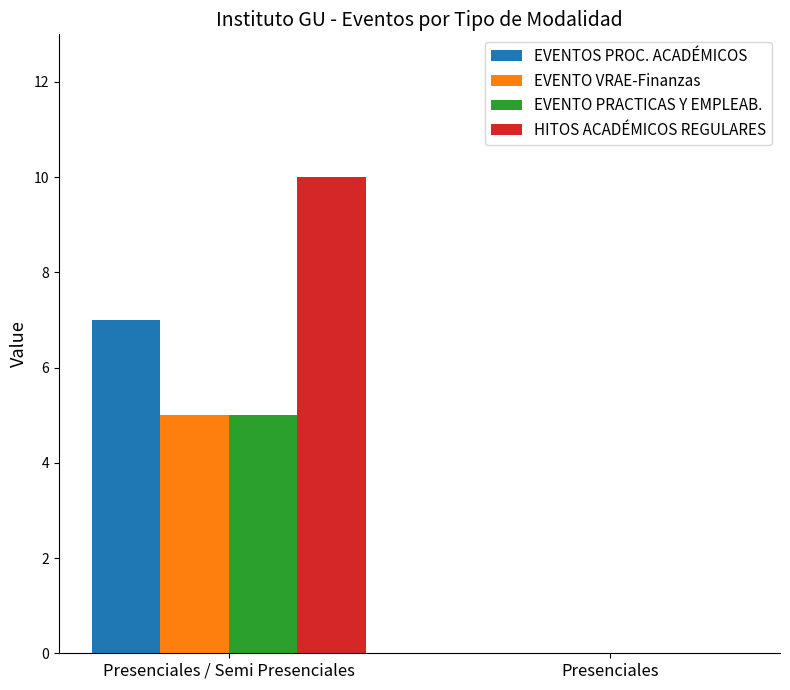

What is the sum of the EVENTOS PROC. ACADÉMICOS values at Presenciales and Presenciales / Semi Presenciales?

7